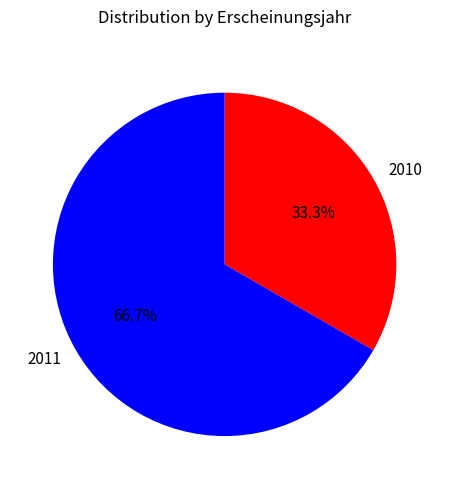

Is the sum of 2010 and 2011 greater than half?

Yes